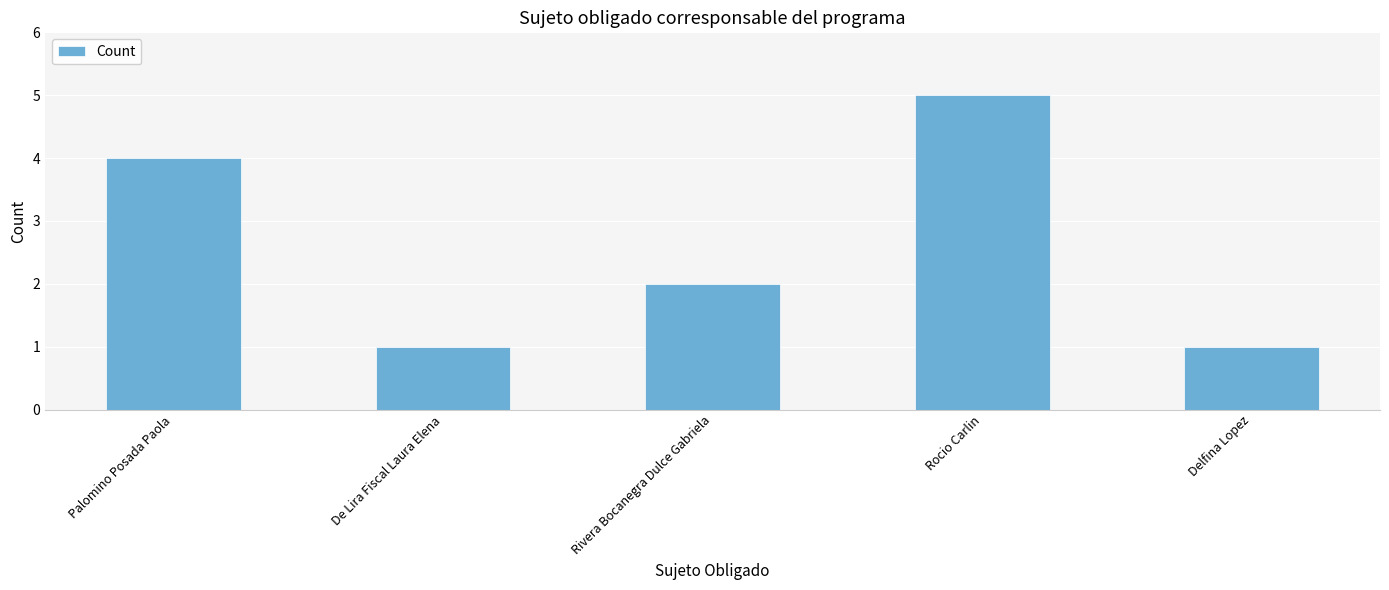

Reading left to right, transcribe all the data shown in this chart.

Palomino Posada Paola=4	De Lira Fiscal Laura Elena=1	Rivera Bocanegra Dulce Gabriela=2	Rocio Carlin=5	Delfina Lopez=1